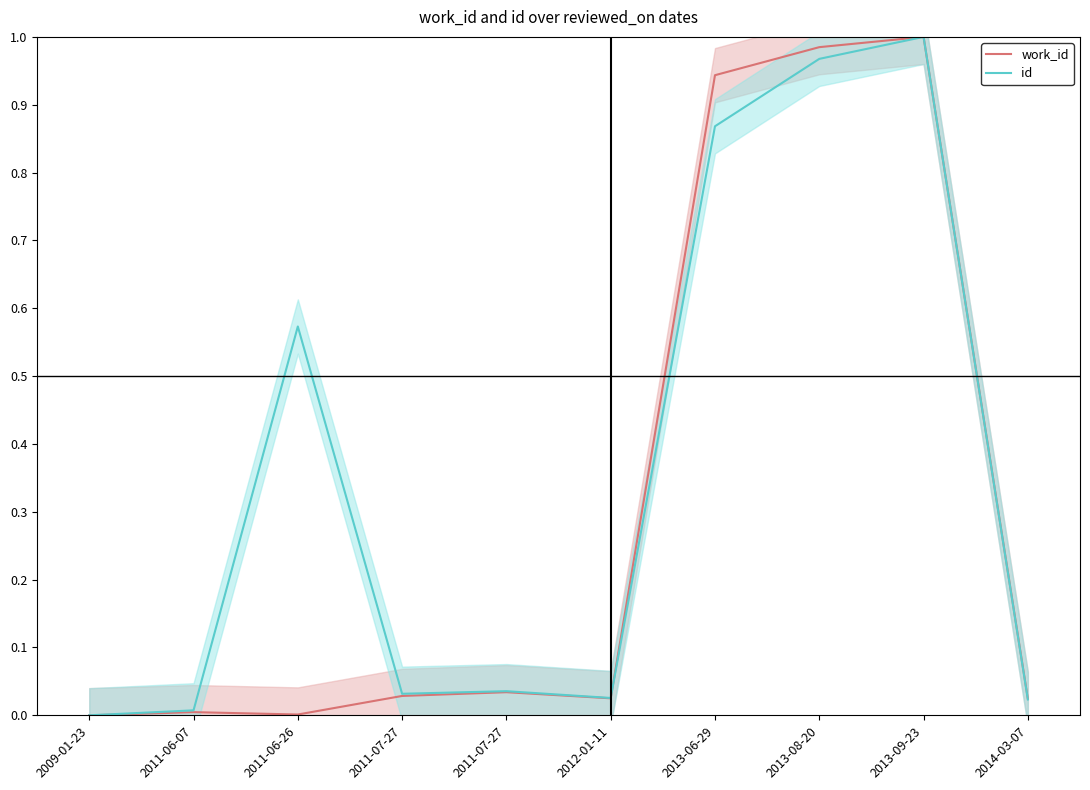

Is this an area chart (filled region under the line)?

No